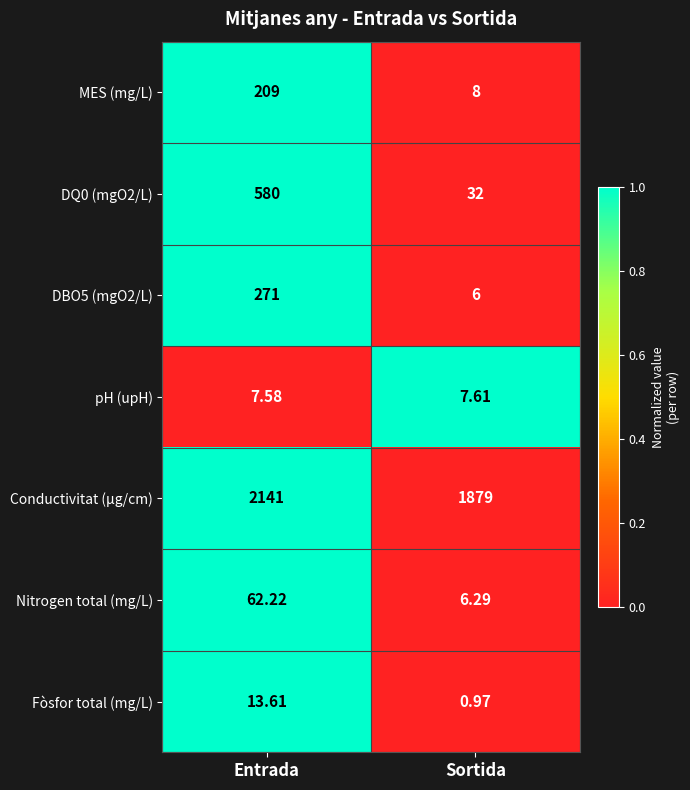

At how many categories does at least one series exceed 0?

2